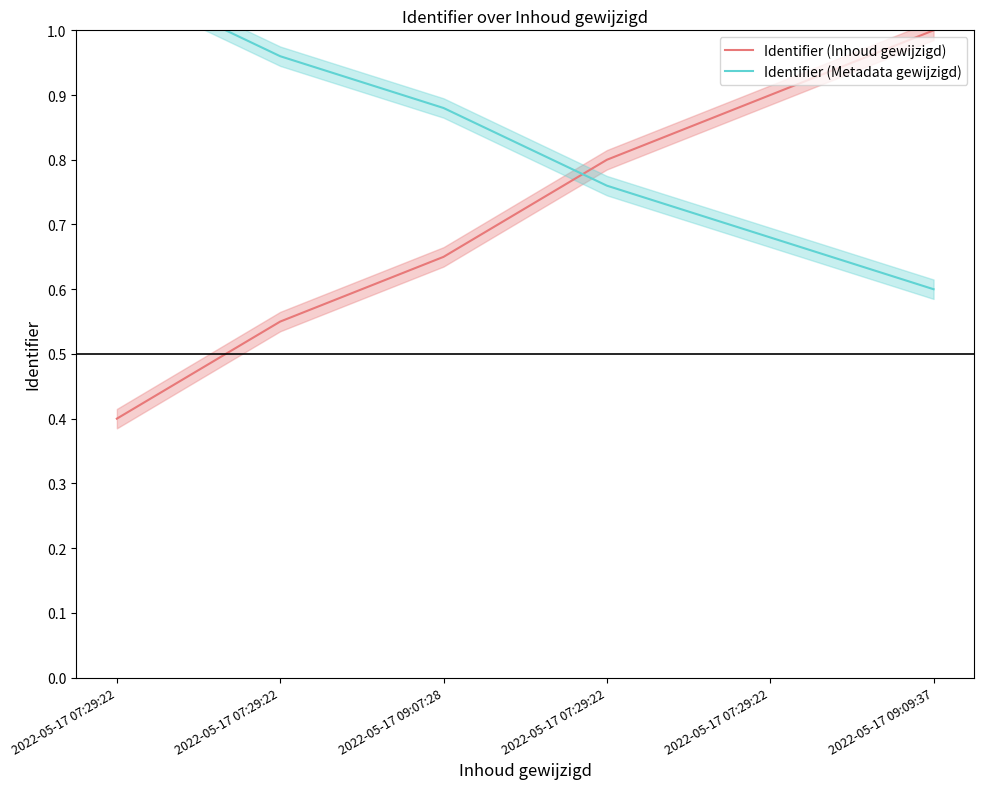

List the labels in order of Identifier (Metadata gewijzigd) value, smallest first.

2022-05-17 09:09:37, 2022-05-17 07:29:22, 2022-05-17 07:29:22, 2022-05-17 09:07:28, 2022-05-17 07:29:22, 2022-05-17 07:29:22